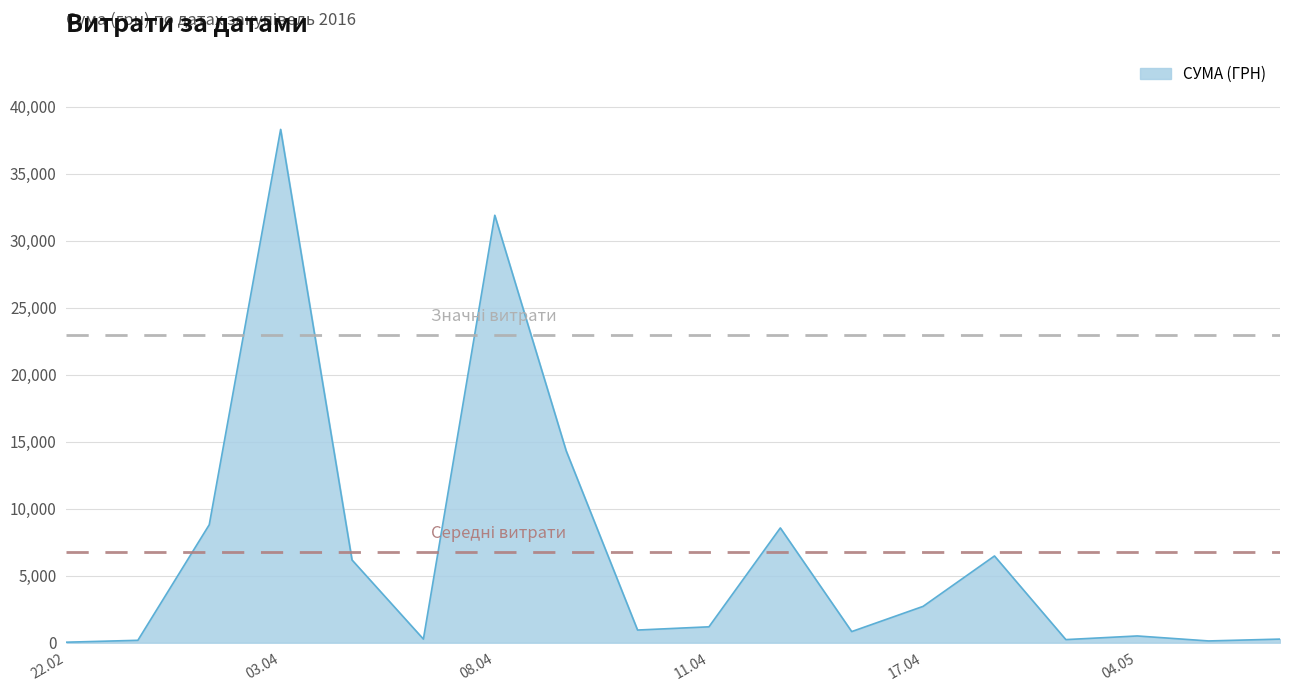

What is the greatest value displayed?

38303.0